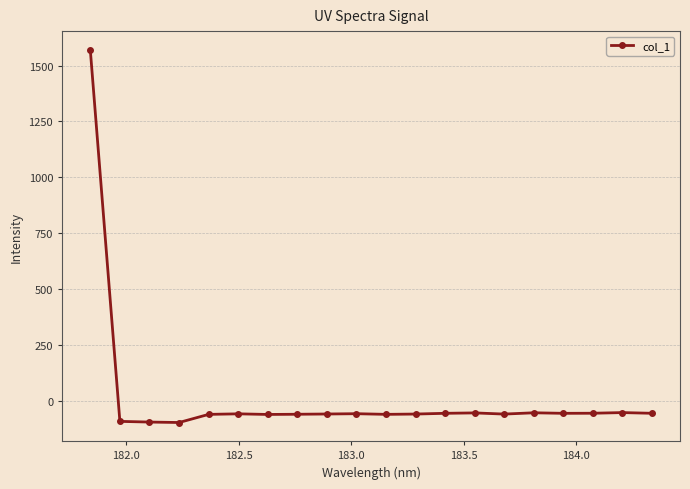

What is the difference between the maximum and minimum values?

1668.2